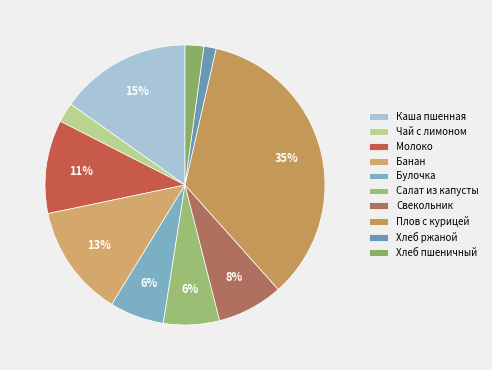

Count the number of slices in the pie.

10